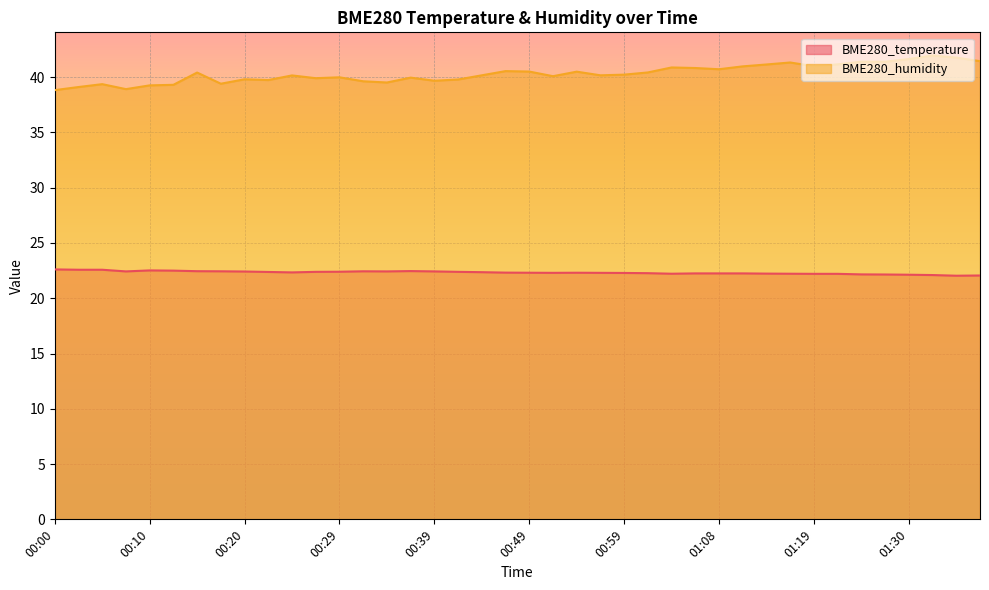

Rank the series by their average value, from highest to lowest.

BME280_humidity, BME280_temperature